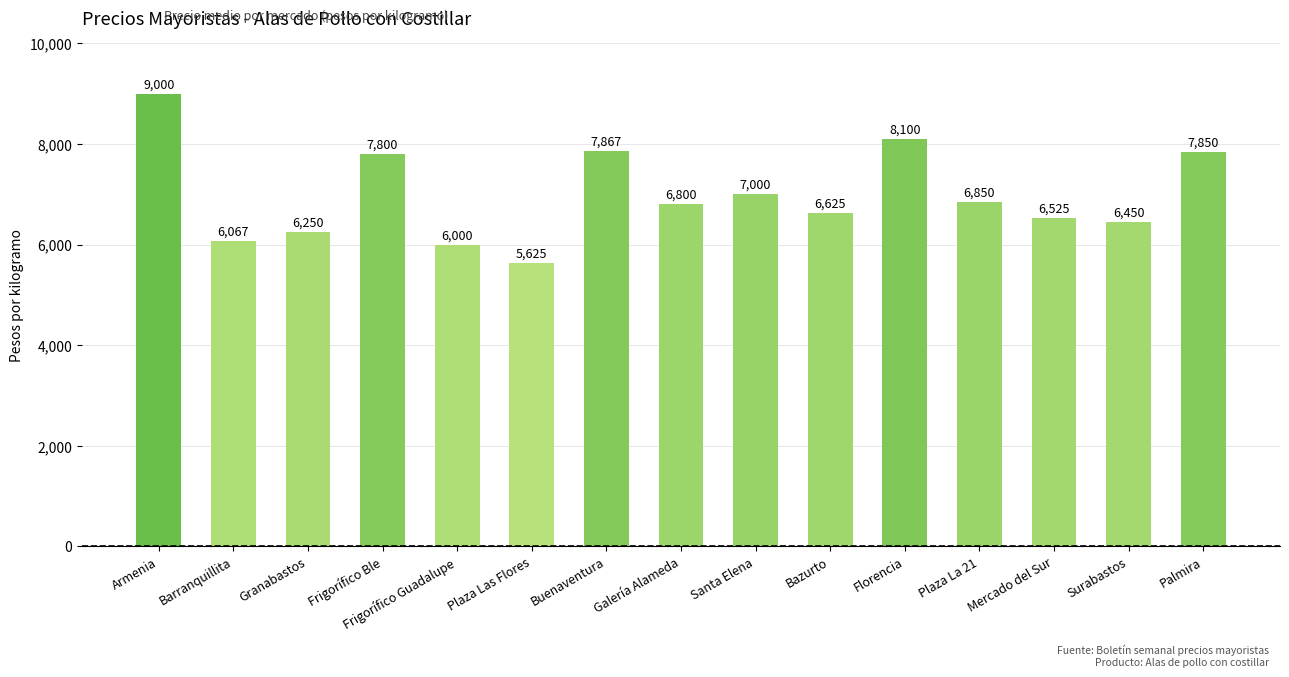

What is the maximum value shown in the chart?

9000